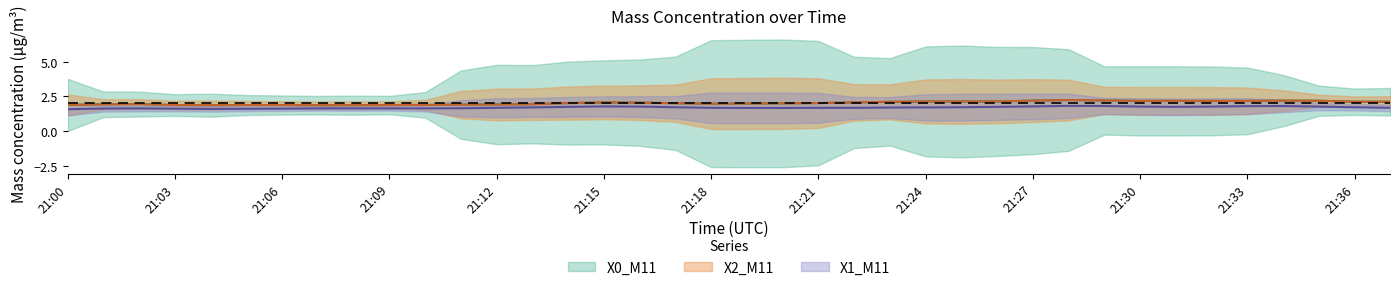

What is the difference between the second highest and minimum values in the X2_M11 series?

0.3